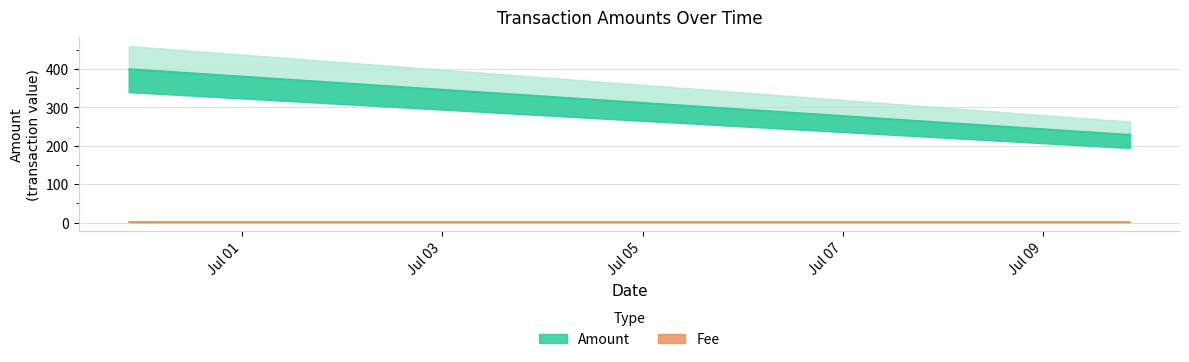

Where is the first local maximum?

2017-06-29 20:57:52